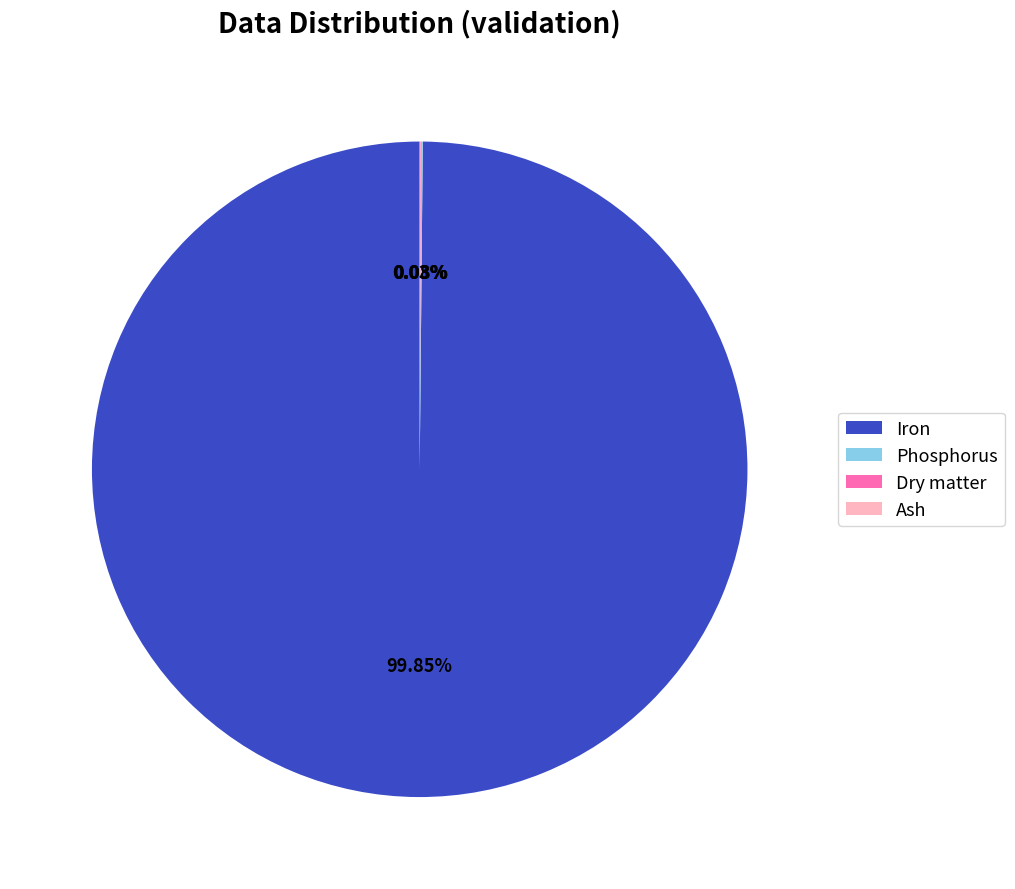

Which slice is the largest?

Iron